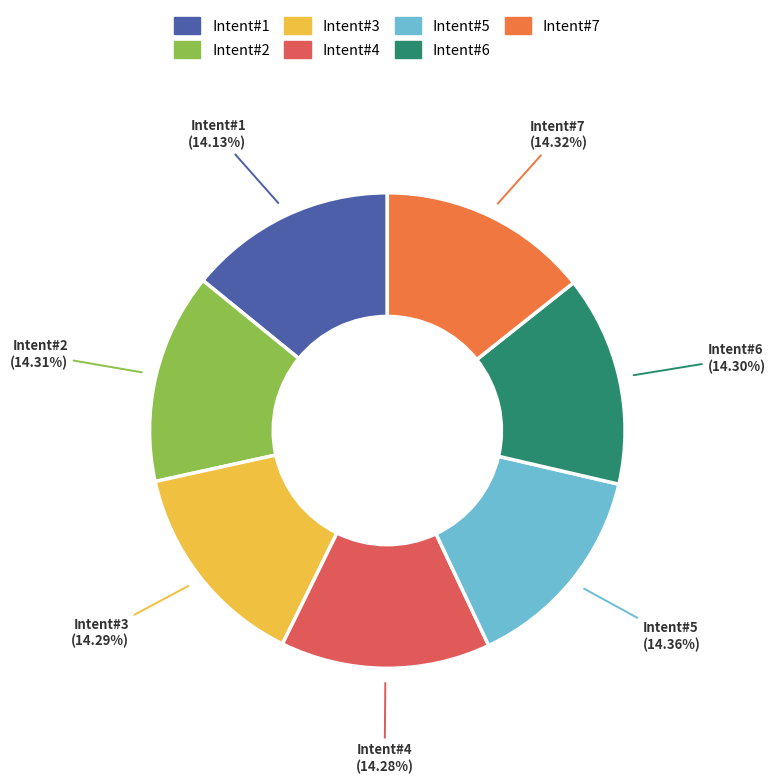

Is there a majority slice in this chart?

No